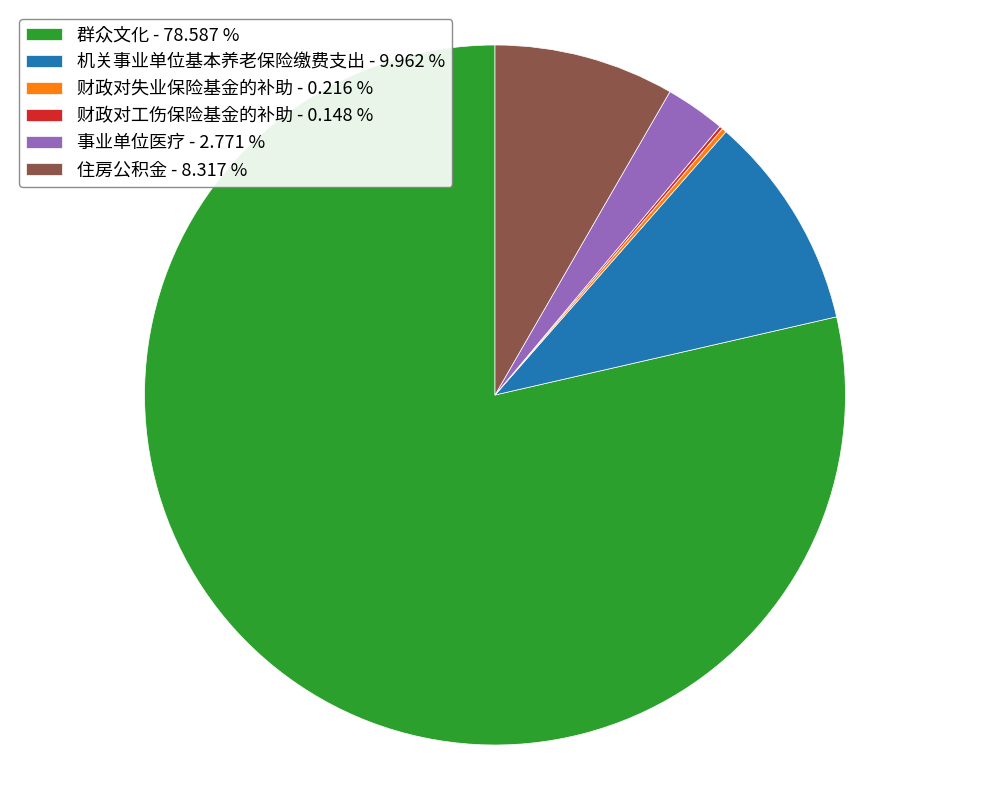

Which has a higher value, 群众文化 - 78.587 % or 事业单位医疗 - 2.771 %?

群众文化 - 78.587 %